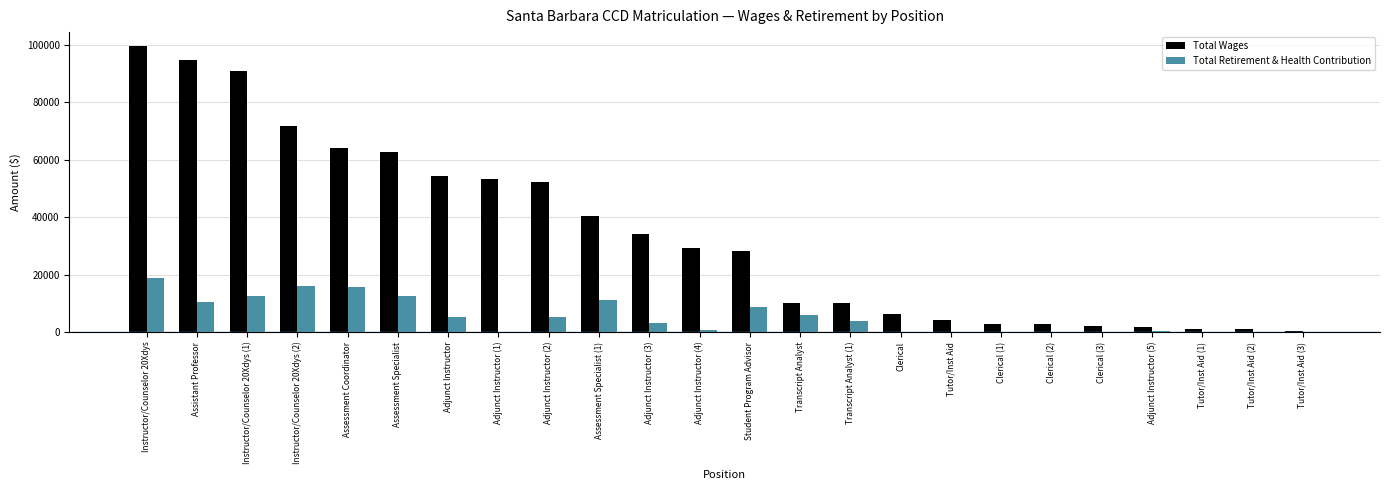

What is the sum of all Total Wages values?

818378.7